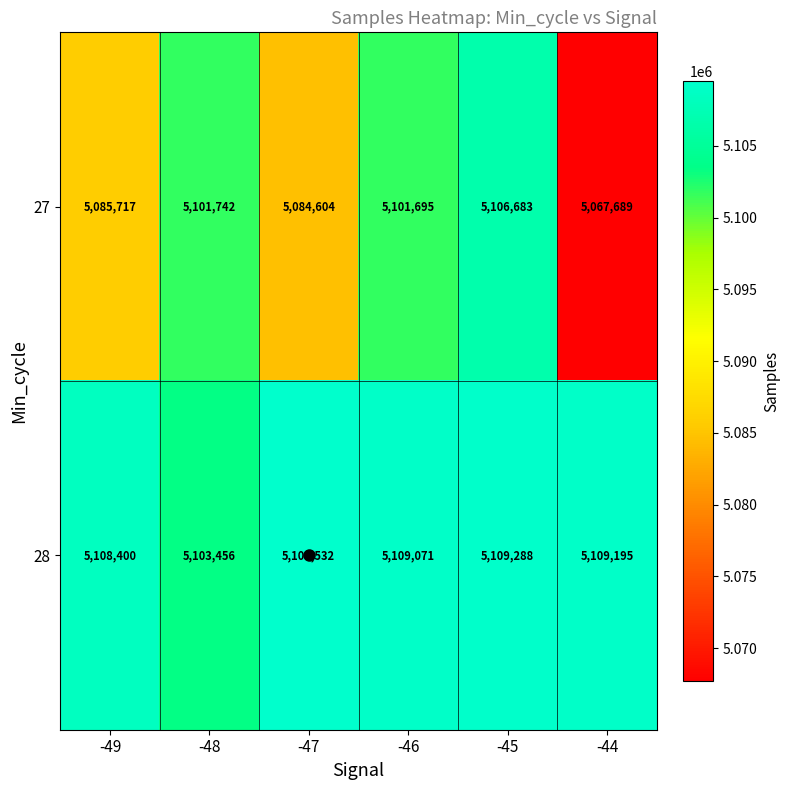

Which label corresponds to the smallest value in the chart?

-44